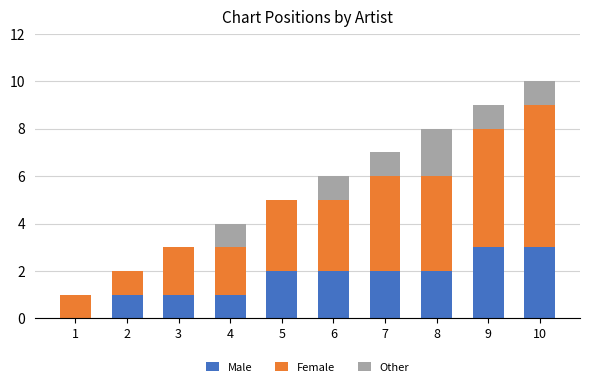

What is the maximum value for Male?

3